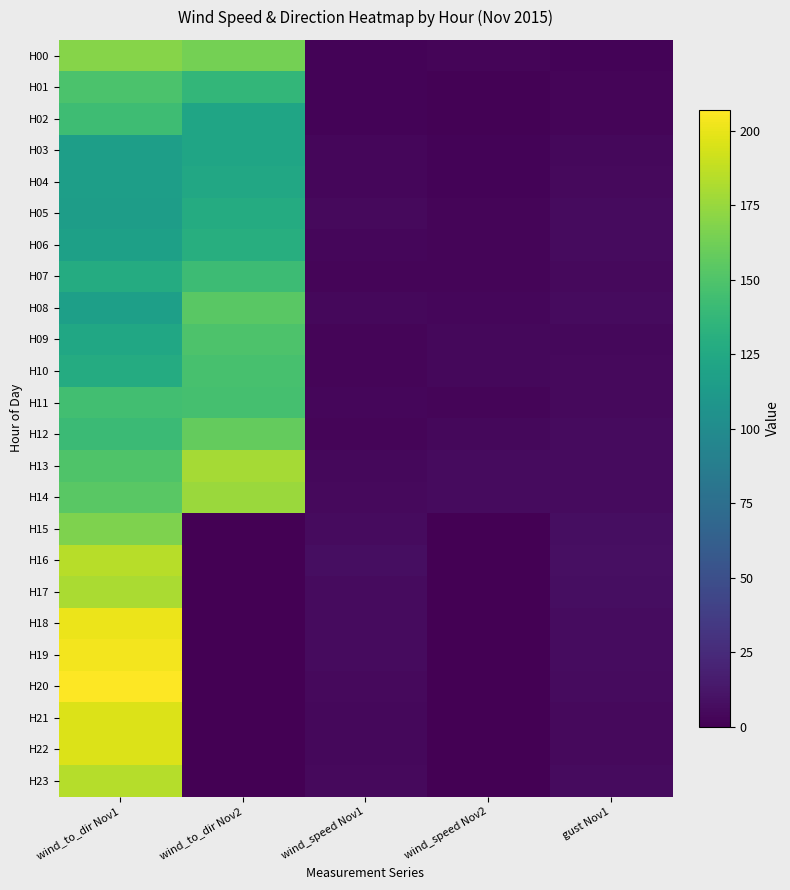

Reading left to right, what are all the values shown in this chart?

H00: wind_to_dir Nov1=169.0	wind_to_dir Nov2=164.0	wind_speed Nov1=1.8	wind_speed Nov2=2.6	gust Nov1=2.2
H01: wind_to_dir Nov1=148.0	wind_to_dir Nov2=137.0	wind_speed Nov1=1.8	wind_speed Nov2=1.5	gust Nov1=2.7
H02: wind_to_dir Nov1=143.0	wind_to_dir Nov2=122.0	wind_speed Nov1=1.9	wind_speed Nov2=1.1	gust Nov1=3.1
H03: wind_to_dir Nov1=116.0	wind_to_dir Nov2=122.0	wind_speed Nov1=3.7	wind_speed Nov2=1.9	gust Nov1=4.8
H04: wind_to_dir Nov1=116.0	wind_to_dir Nov2=124.0	wind_speed Nov1=3.7	wind_speed Nov2=2.3	gust Nov1=5.6
H05: wind_to_dir Nov1=115.0	wind_to_dir Nov2=127.0	wind_speed Nov1=5.3	wind_speed Nov2=2.6	gust Nov1=6.4
H06: wind_to_dir Nov1=118.0	wind_to_dir Nov2=130.0	wind_speed Nov1=3.5	wind_speed Nov2=2.8	gust Nov1=6.1
H07: wind_to_dir Nov1=127.0	wind_to_dir Nov2=142.0	wind_speed Nov1=3.1	wind_speed Nov2=2.8	gust Nov1=5.6
H08: wind_to_dir Nov1=117.0	wind_to_dir Nov2=154.0	wind_speed Nov1=4.2	wind_speed Nov2=3.7	gust Nov1=5.9
H09: wind_to_dir Nov1=123.0	wind_to_dir Nov2=149.0	wind_speed Nov1=3.1	wind_speed Nov2=4.8	gust Nov1=4.4
H10: wind_to_dir Nov1=127.0	wind_to_dir Nov2=147.0	wind_speed Nov1=2.9	wind_speed Nov2=4.3	gust Nov1=5.4
H11: wind_to_dir Nov1=144.0	wind_to_dir Nov2=146.0	wind_speed Nov1=3.8	wind_speed Nov2=2.7	gust Nov1=4.9
H12: wind_to_dir Nov1=141.0	wind_to_dir Nov2=158.0	wind_speed Nov1=3.1	wind_speed Nov2=4.1	gust Nov1=5.8
H13: wind_to_dir Nov1=150.0	wind_to_dir Nov2=179.0	wind_speed Nov1=4.1	wind_speed Nov2=6.0	gust Nov1=6.1
H14: wind_to_dir Nov1=154.0	wind_to_dir Nov2=176.0	wind_speed Nov1=5.1	wind_speed Nov2=6.4	gust Nov1=6.4
H15: wind_to_dir Nov1=167.0	wind_to_dir Nov2=0.0	wind_speed Nov1=5.8	wind_speed Nov2=0.0	gust Nov1=7.7
H16: wind_to_dir Nov1=185.0	wind_to_dir Nov2=0.0	wind_speed Nov1=7.5	wind_speed Nov2=0.0	gust Nov1=8.8
H17: wind_to_dir Nov1=181.0	wind_to_dir Nov2=0.0	wind_speed Nov1=6.4	wind_speed Nov2=0.0	gust Nov1=7.6
H18: wind_to_dir Nov1=201.0	wind_to_dir Nov2=0.0	wind_speed Nov1=5.8	wind_speed Nov2=0.0	gust Nov1=6.8
H19: wind_to_dir Nov1=203.0	wind_to_dir Nov2=0.0	wind_speed Nov1=5.9	wind_speed Nov2=0.0	gust Nov1=6.8
H20: wind_to_dir Nov1=207.0	wind_to_dir Nov2=0.0	wind_speed Nov1=5.6	wind_speed Nov2=0.0	gust Nov1=6.2
H21: wind_to_dir Nov1=196.0	wind_to_dir Nov2=0.0	wind_speed Nov1=4.1	wind_speed Nov2=0.0	gust Nov1=5.1
H22: wind_to_dir Nov1=196.0	wind_to_dir Nov2=0.0	wind_speed Nov1=4.2	wind_speed Nov2=0.0	gust Nov1=5.0
H23: wind_to_dir Nov1=184.0	wind_to_dir Nov2=0.0	wind_speed Nov1=5.2	wind_speed Nov2=0.0	gust Nov1=5.8